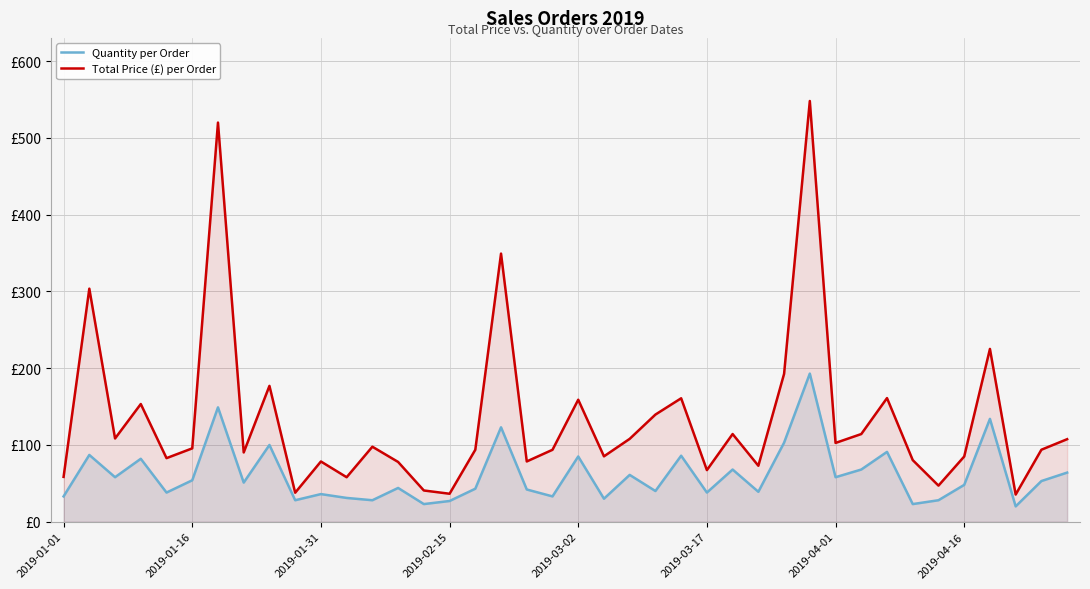

What is the difference between the highest and lowest values at 33?

57.3